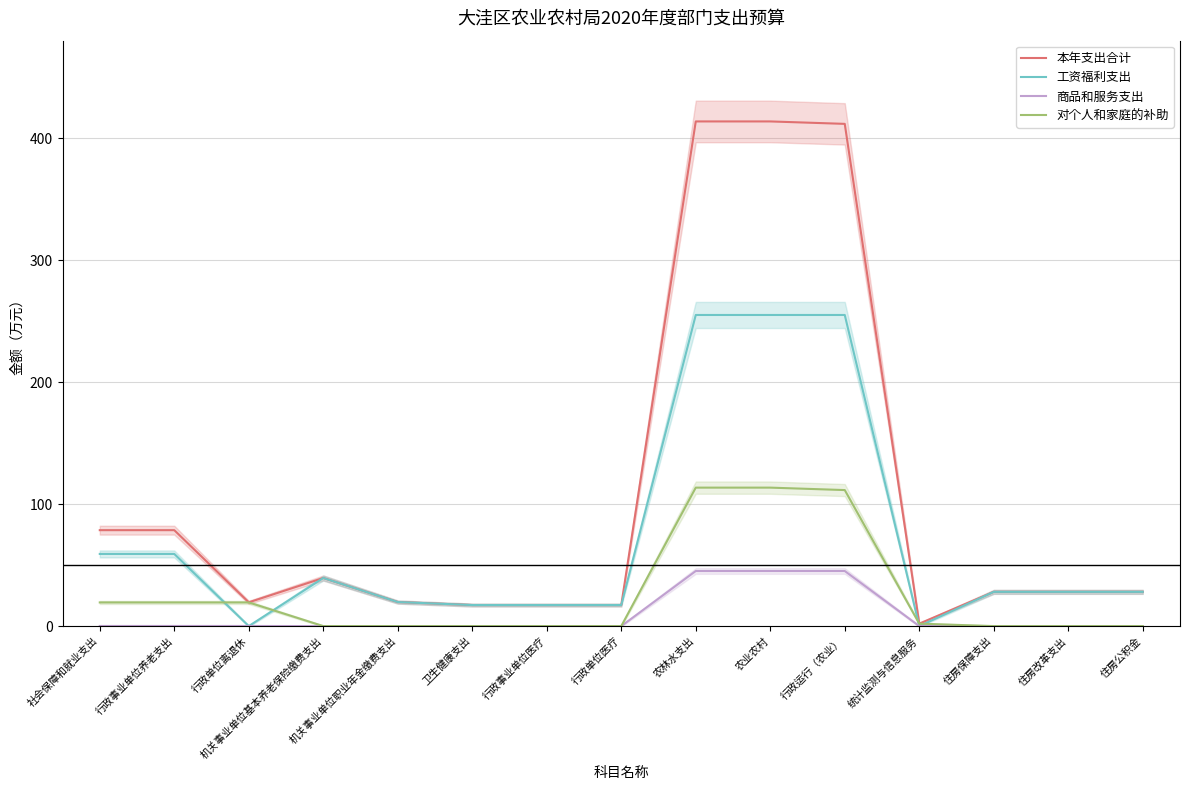

At how many categories does at least one series exceed 268?

3